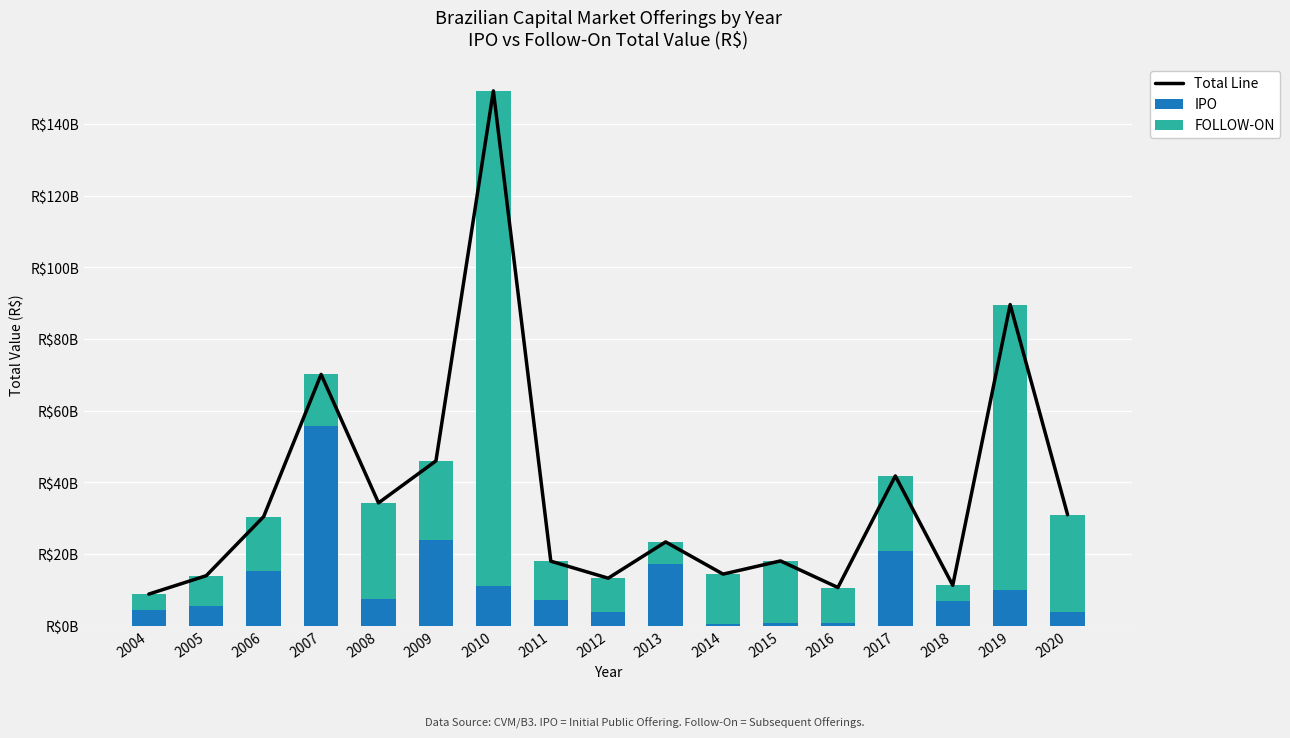

What is the difference between the FOLLOW-ON values at 2005 and 2009?

13.7